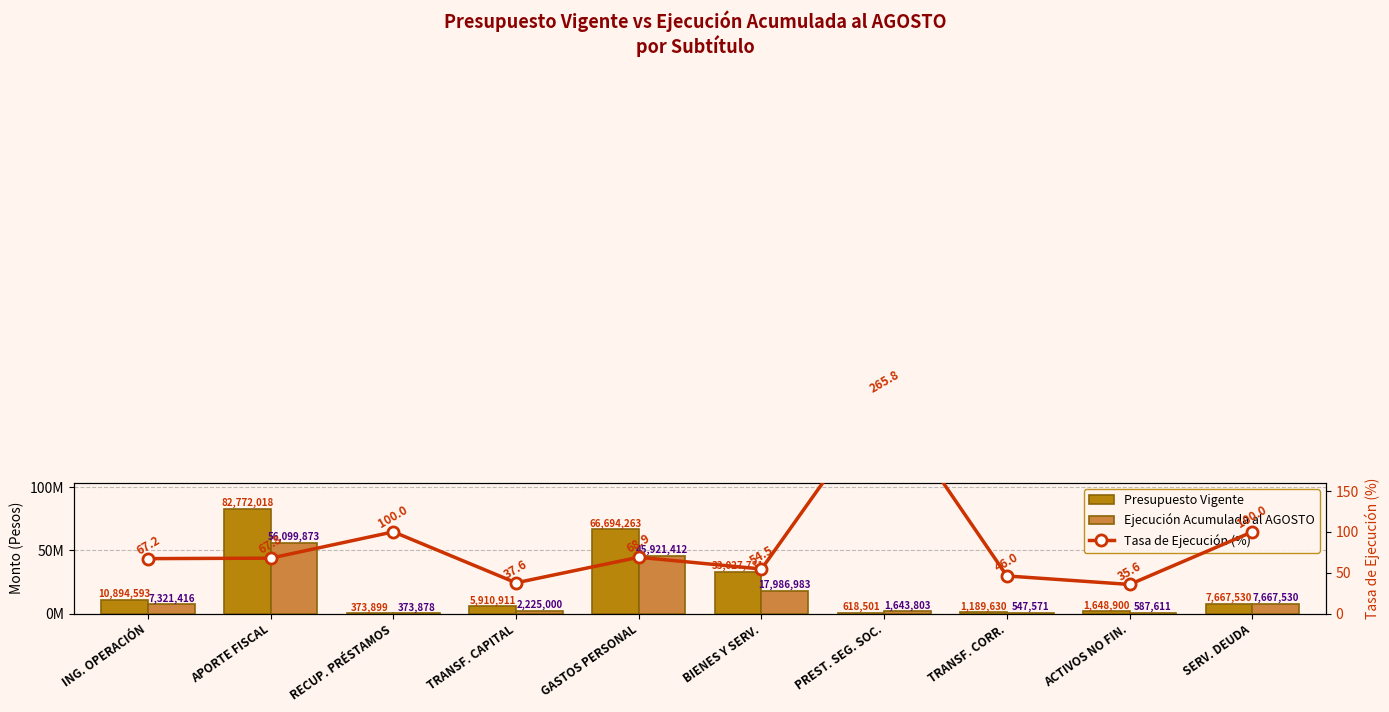

At which label does Ejecución Acumulada al AGOSTO first exceed 7321416?

APORTE FISCAL